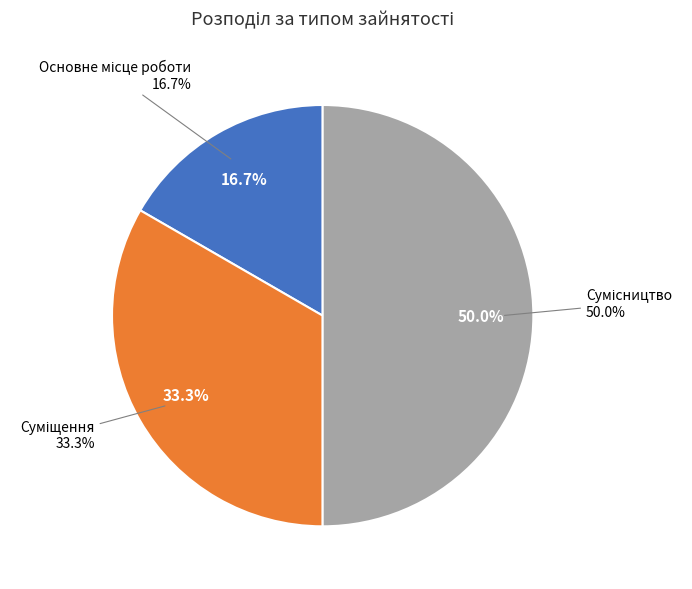

To the nearest percent, what is the average slice percentage?

33%